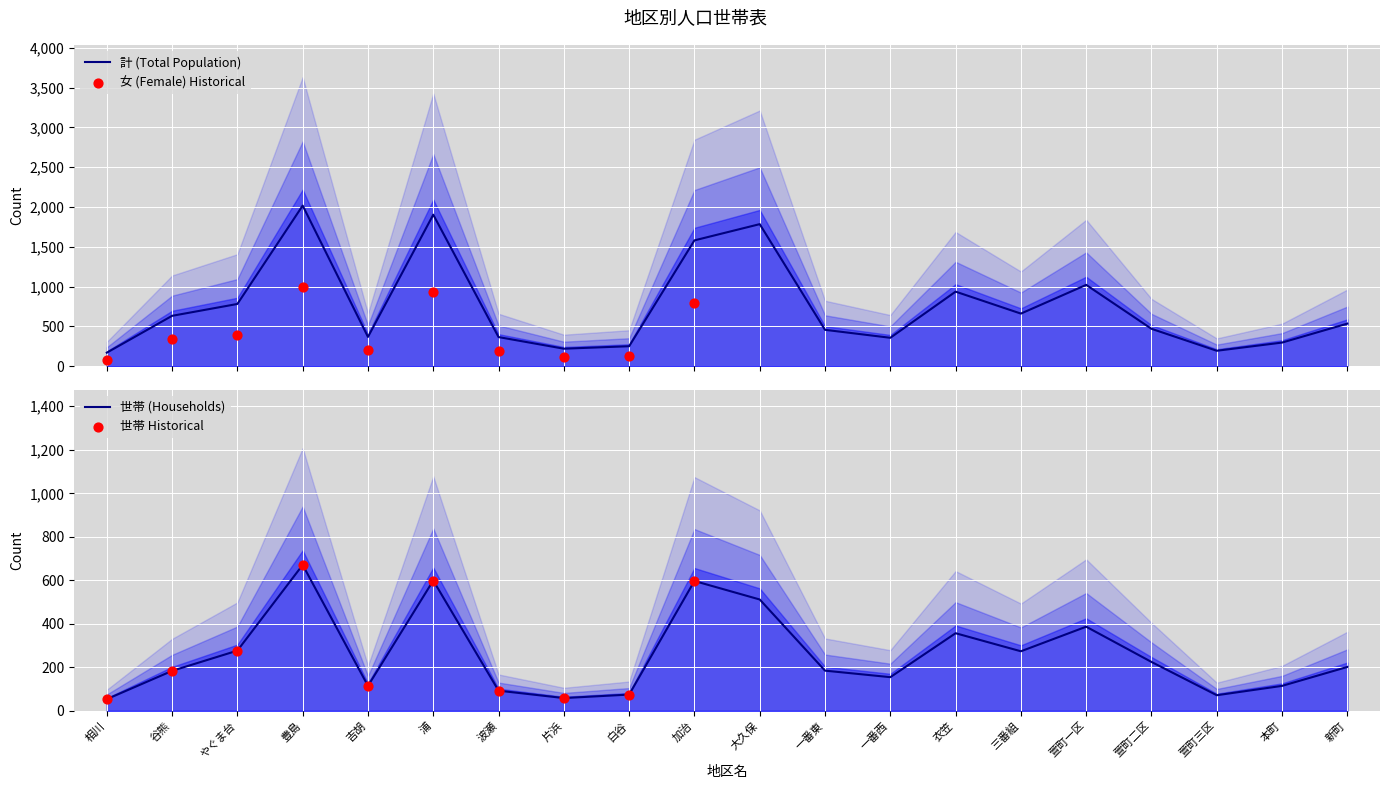

Which series has the largest Y range (max minus min)?

女